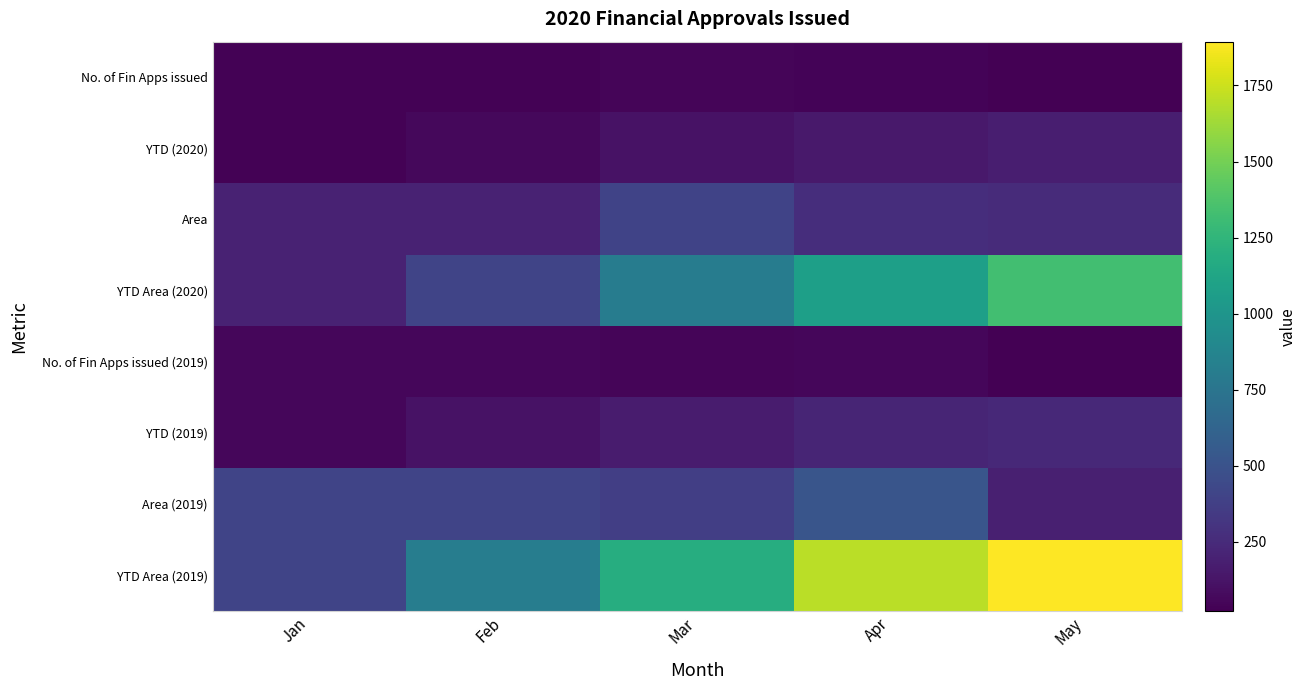

Rank the series by their maximum value, from highest to lowest.

YTD Area (2019), YTD Area (2020), Area (2019), Area, YTD (2019), YTD (2020), No. of Fin Apps issued (2019), No. of Fin Apps issued